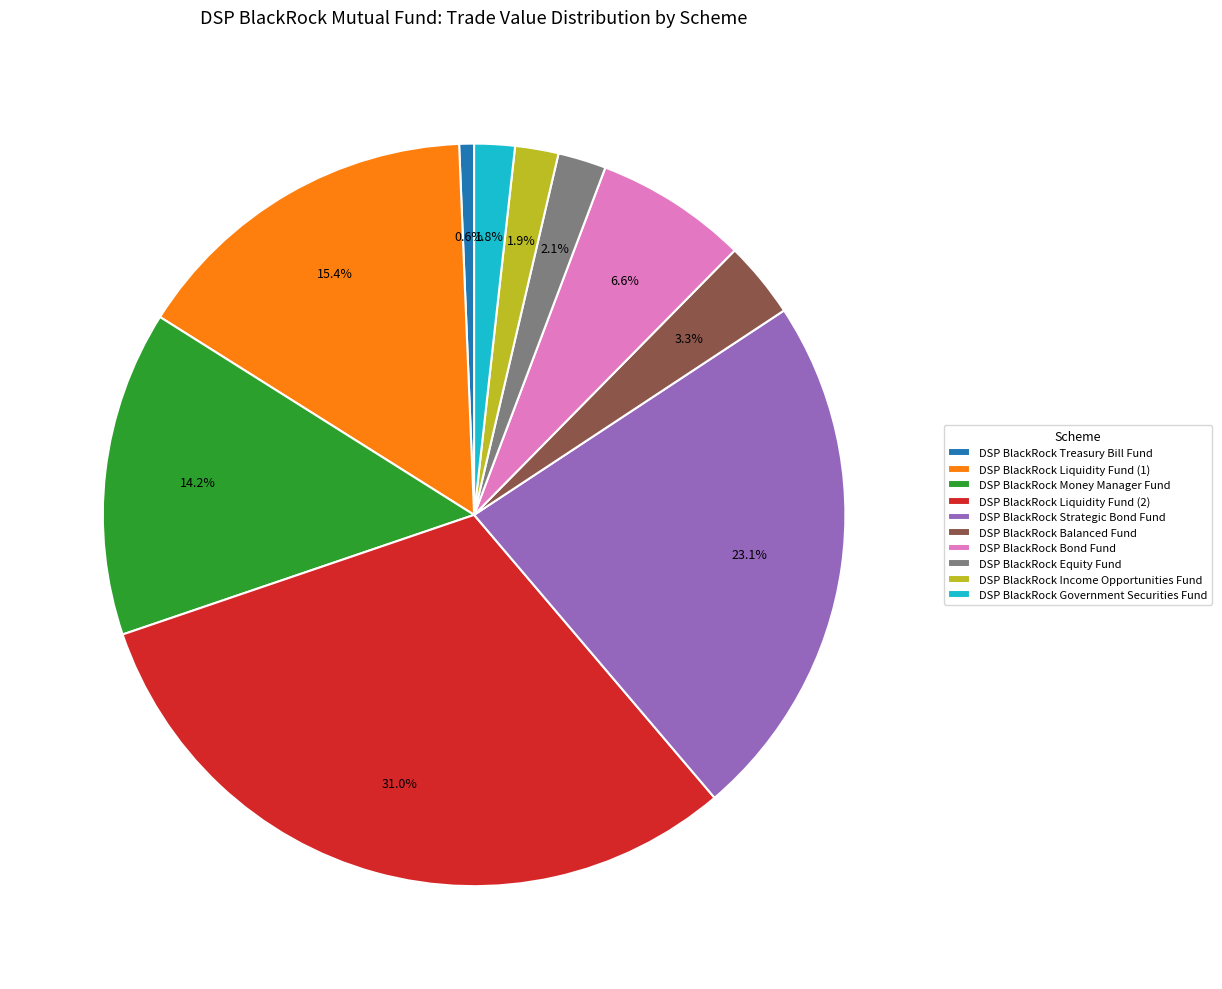

What portion of the pie excludes DSP BlackRock Liquidity Fund (1)?

84.6%